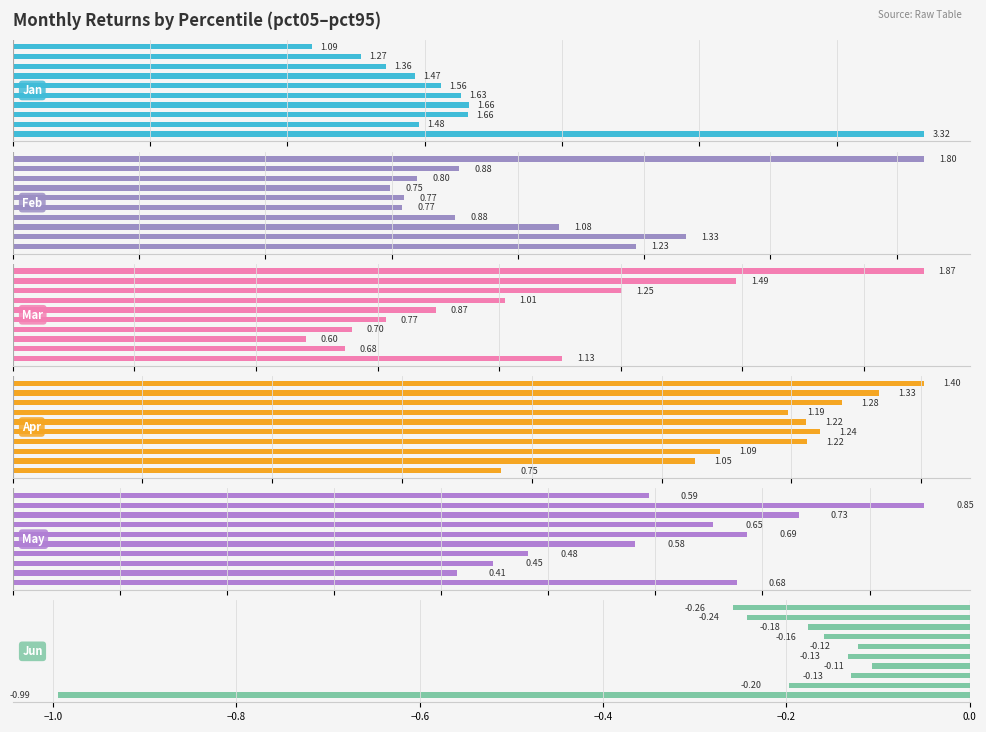

How many May values are between 0 and 1?

10